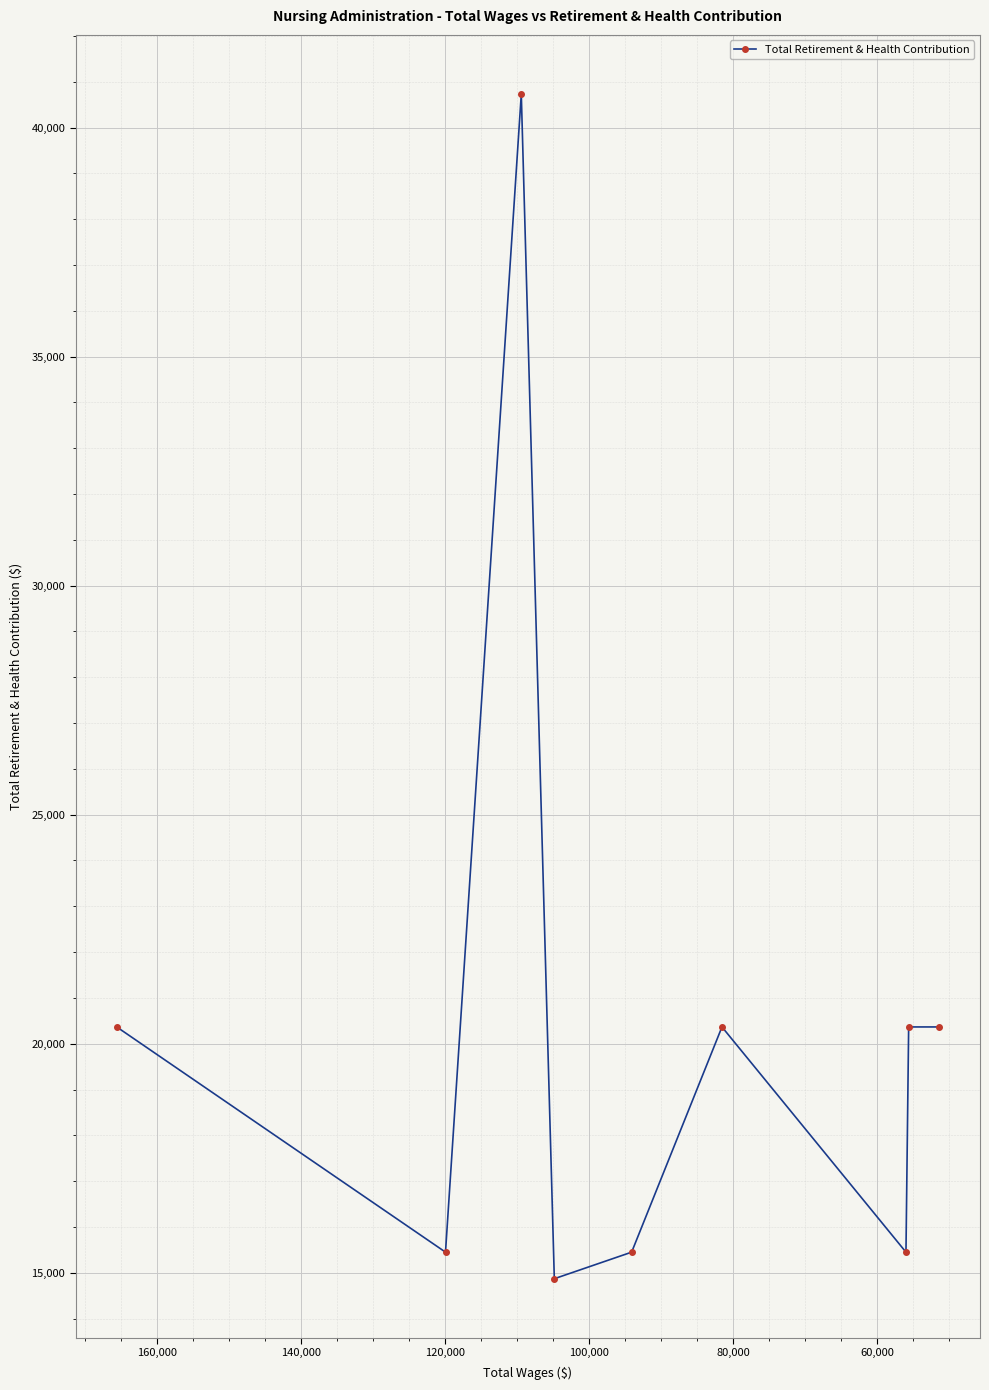

What is the average value?

20379